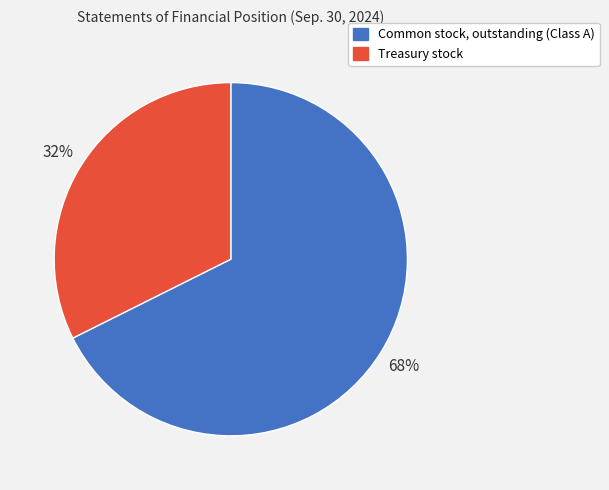

Is it true that Common stock, outstanding (Class A) is 60% of the pie?

False